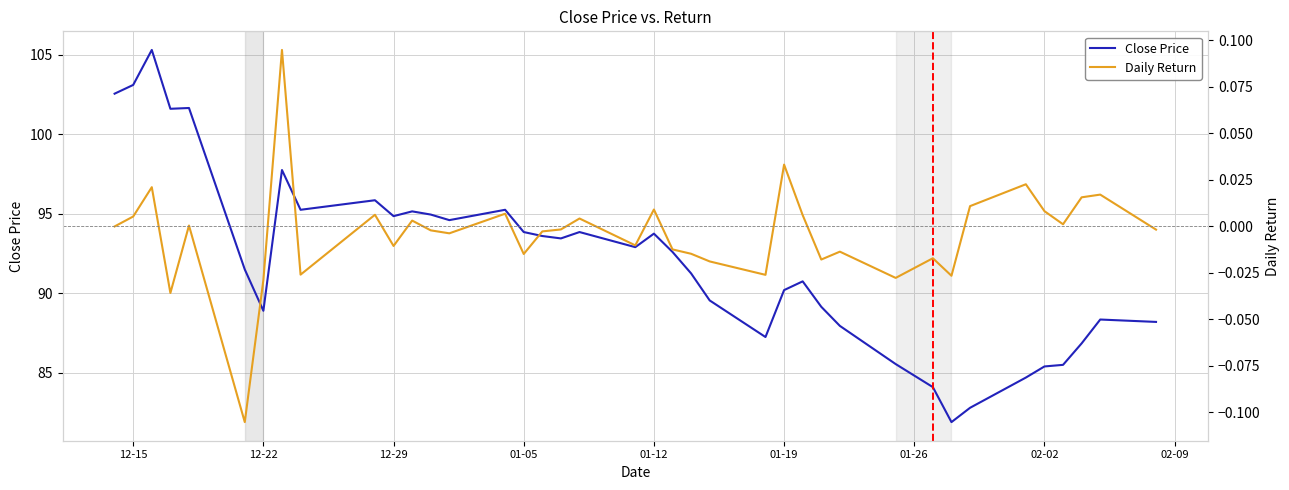

What is the sum of all Daily Return values?

-0.2